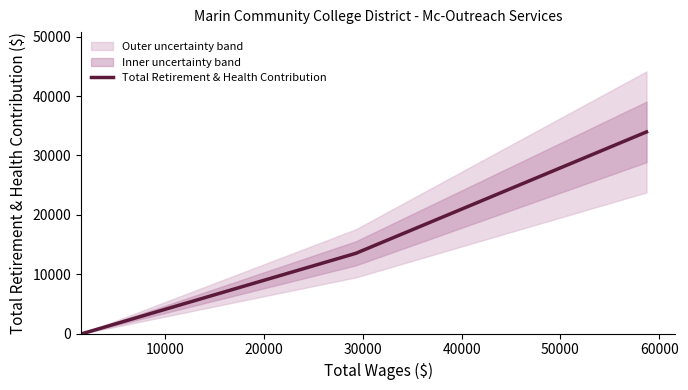

True or false: the data has more than 2 interior local peaks.

False